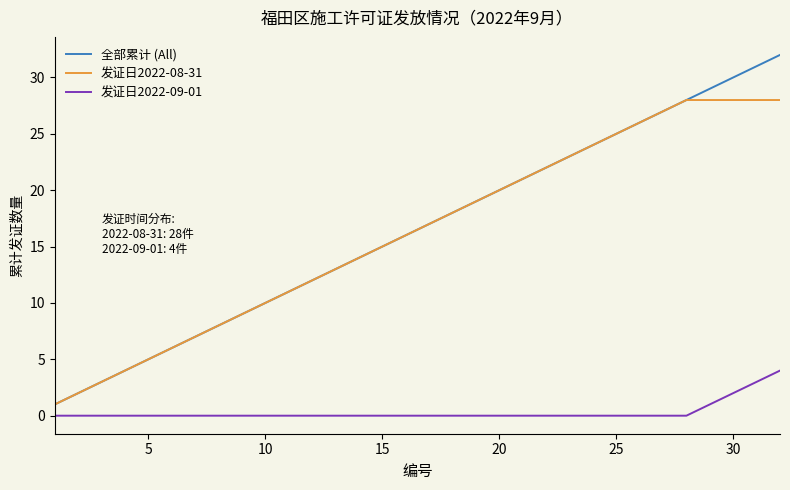

What is the greatest value displayed?

32